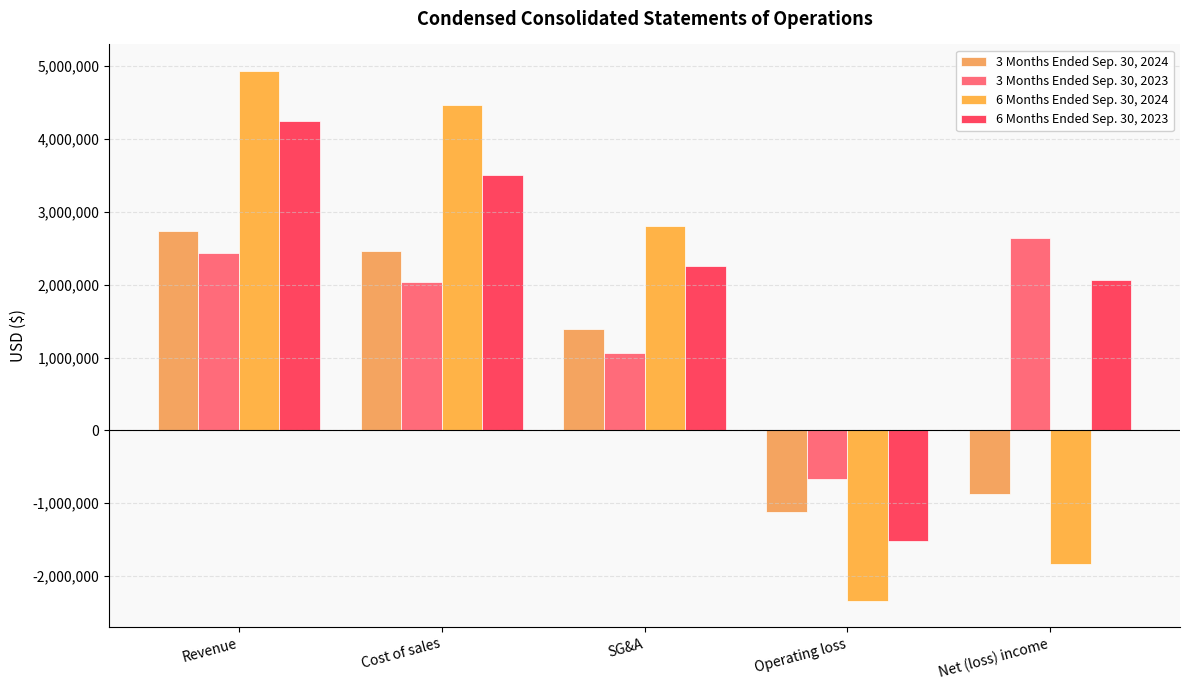

What is the difference between the maximum and minimum values in the 6 Months Ended Sep. 30, 2023 series?

5772000